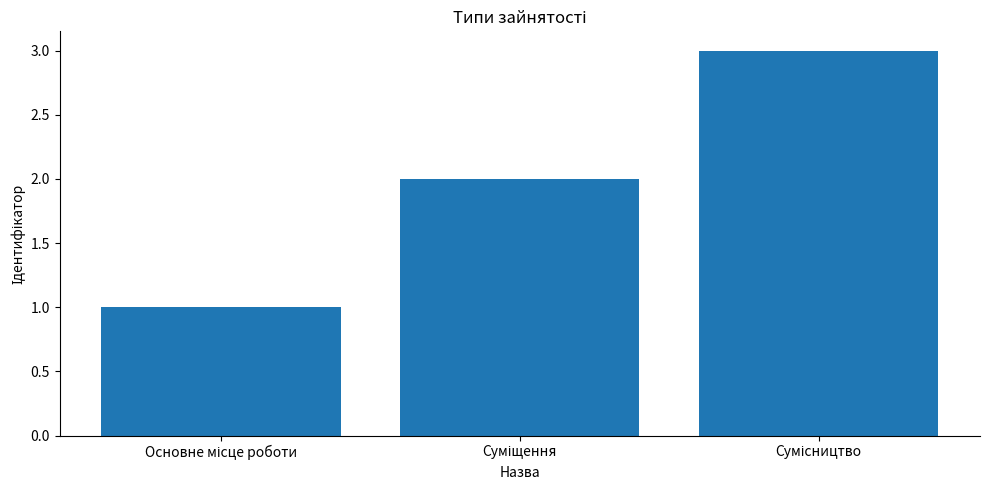

What is the smallest value displayed?

1